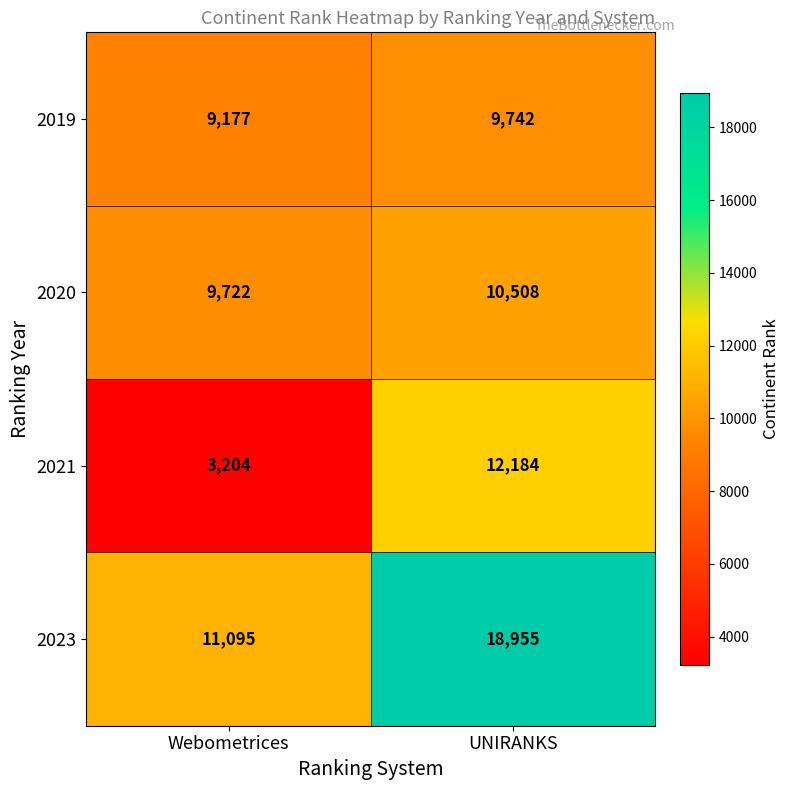

Reading left to right, transcribe all the data shown in this chart.

2019: Webometrices=9177	UNIRANKS=9742
2020: Webometrices=9722	UNIRANKS=10508
2021: Webometrices=3204	UNIRANKS=12184
2023: Webometrices=11095	UNIRANKS=18955